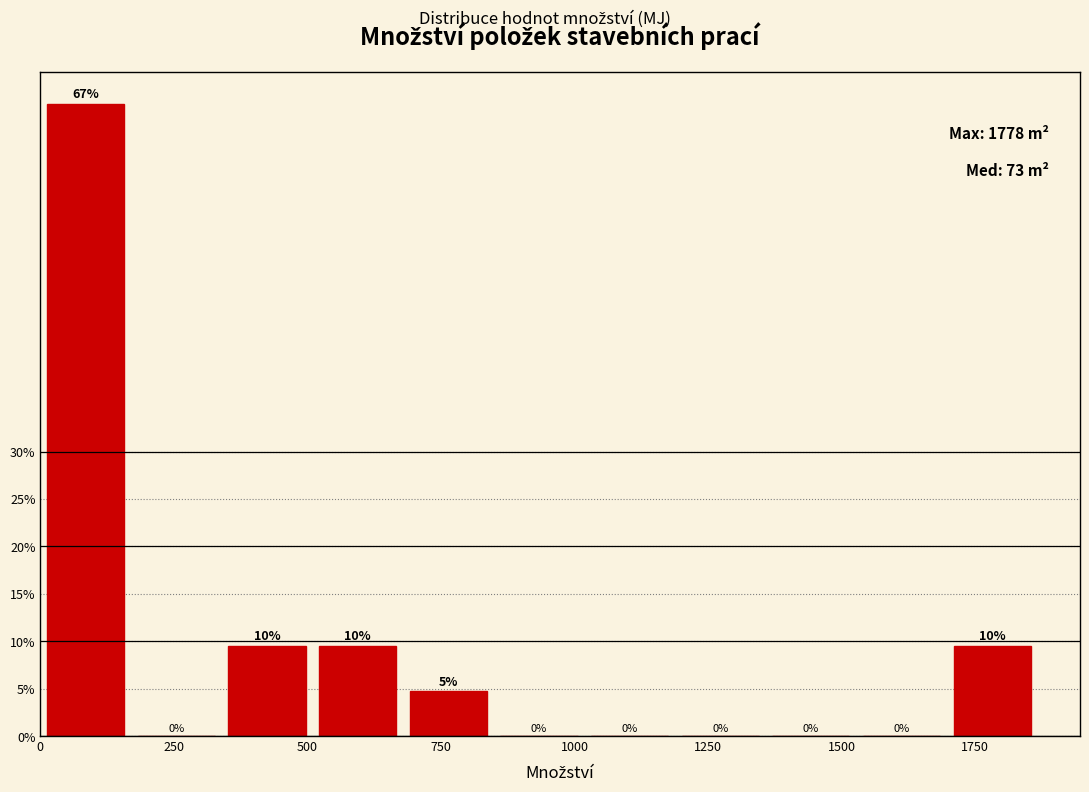

Read against the x-axis, roughly where is the centre of the tallest bar?

100